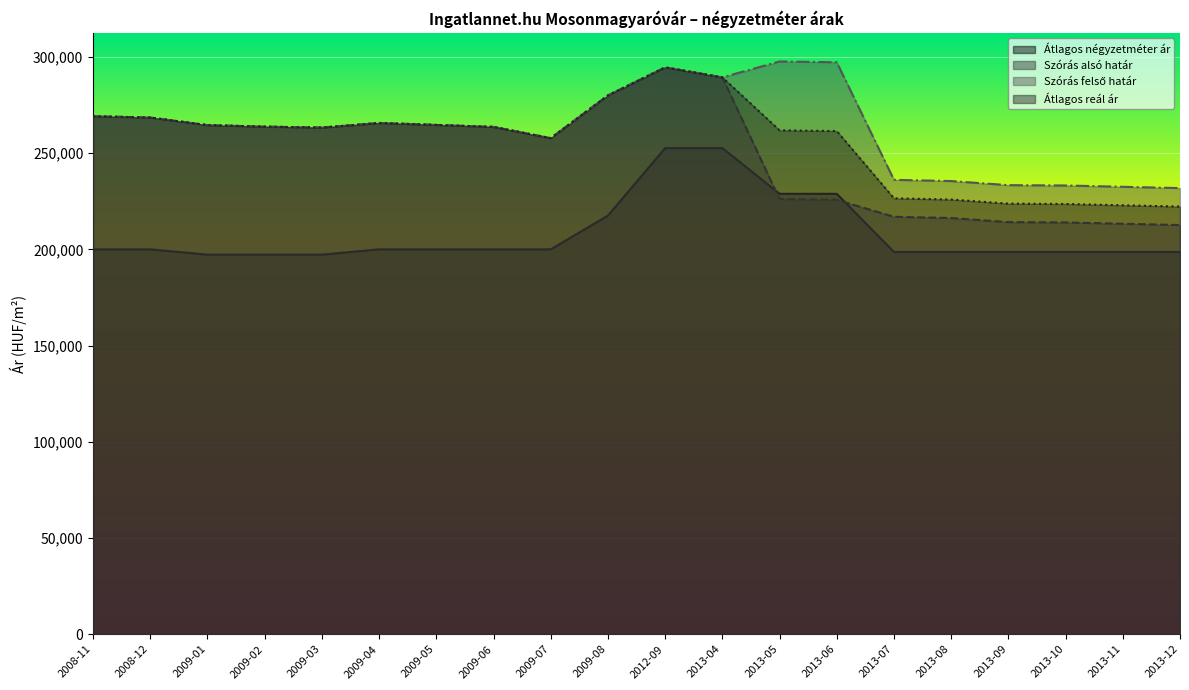

Where is the first local minimum for Átlagos reál ár?

2009-03